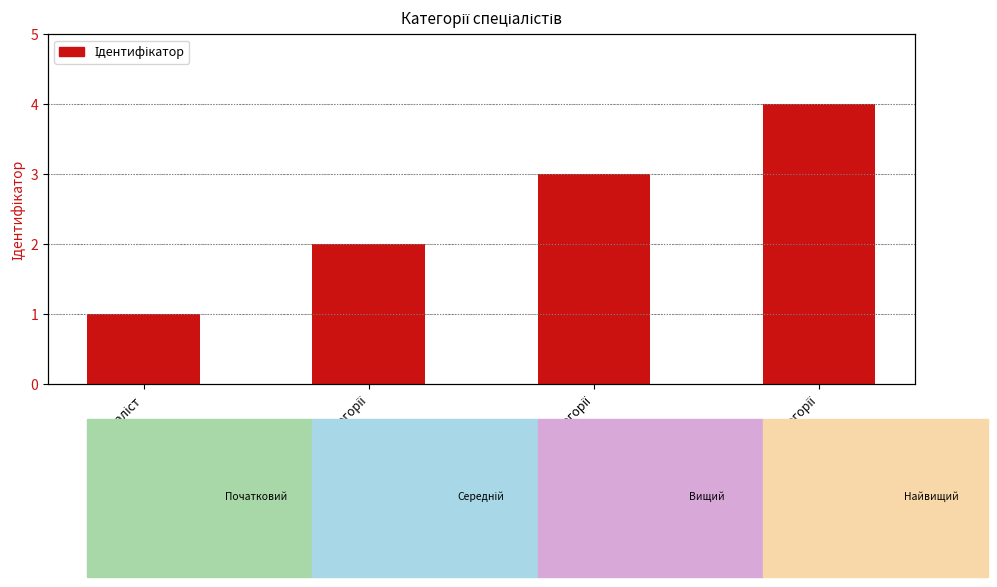

The chart shows a value of 3 at Спеціаліст другої категорії. True or false?

False